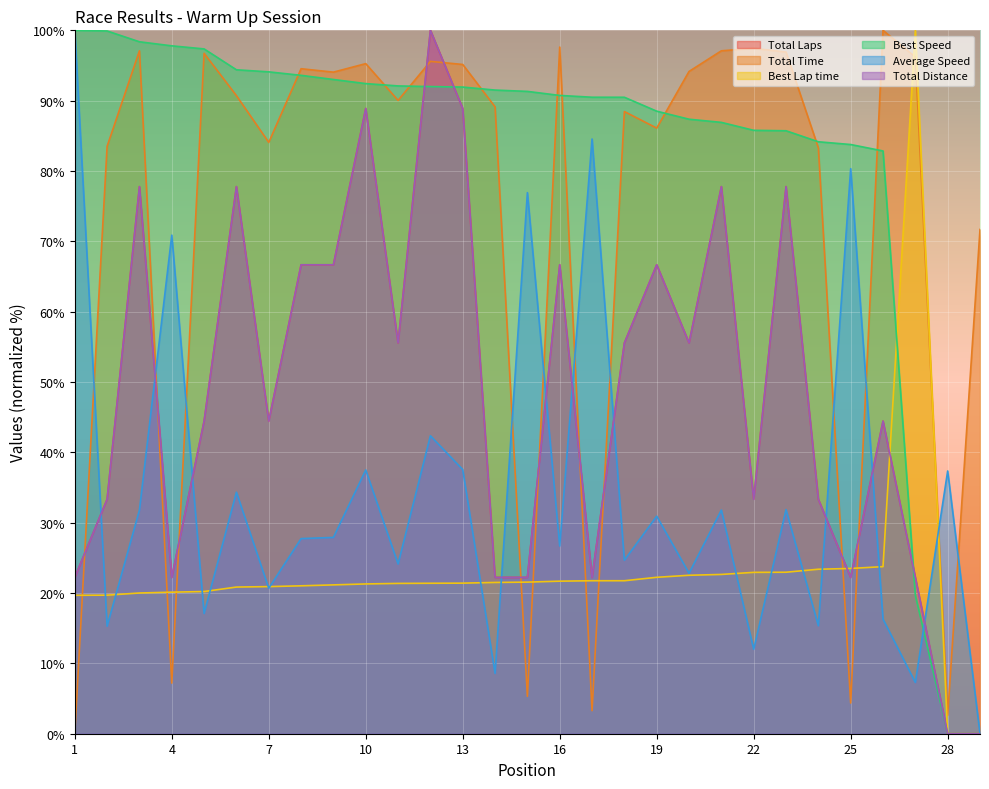

What is the value of the Best Lap time point at the 9th from the left?

21.2